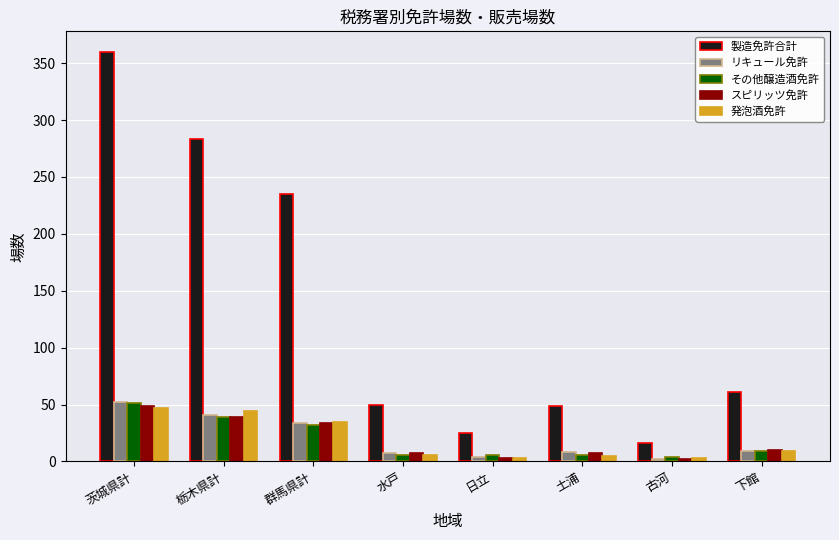

What is the minimum value for スピリッツ免許?

2